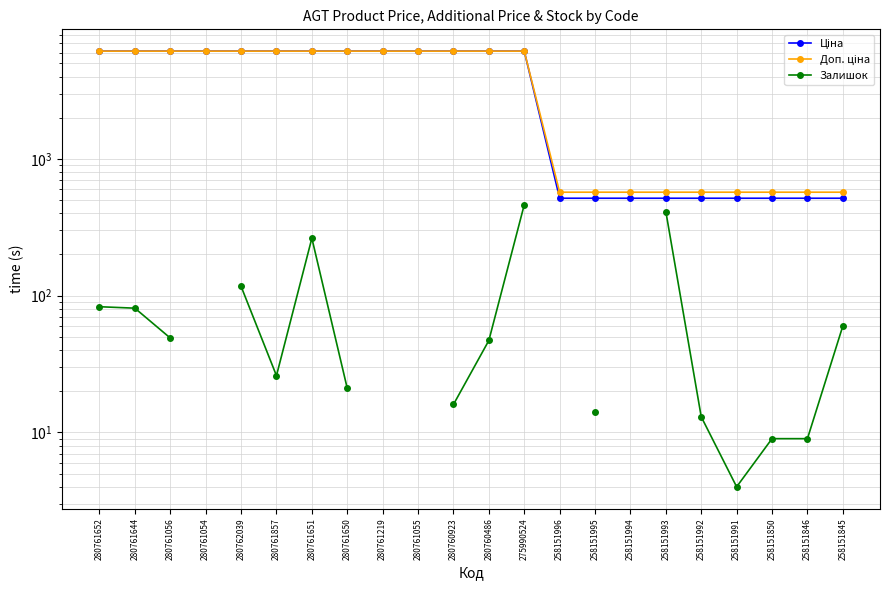

At which label does Доп. ціна first exceed 6143?

280761652